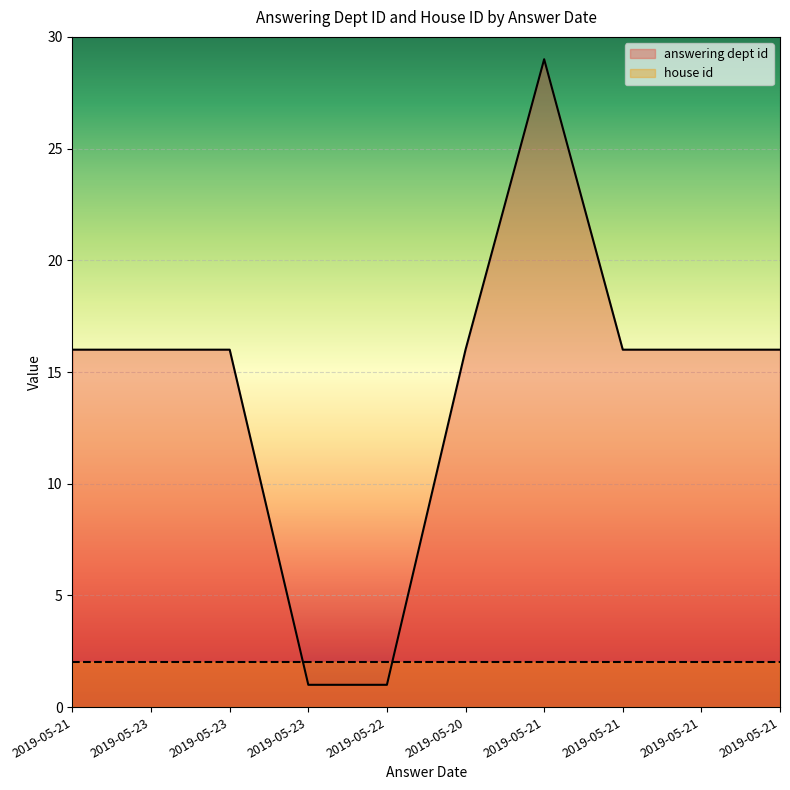

Between 2019-05-23 and 2019-05-20, which is larger?

2019-05-20